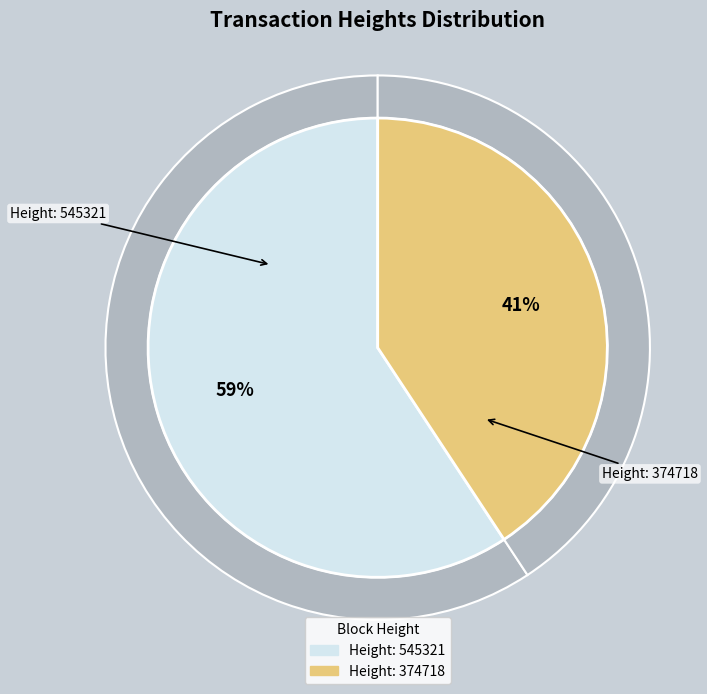

Count the number of slices in the pie.

2